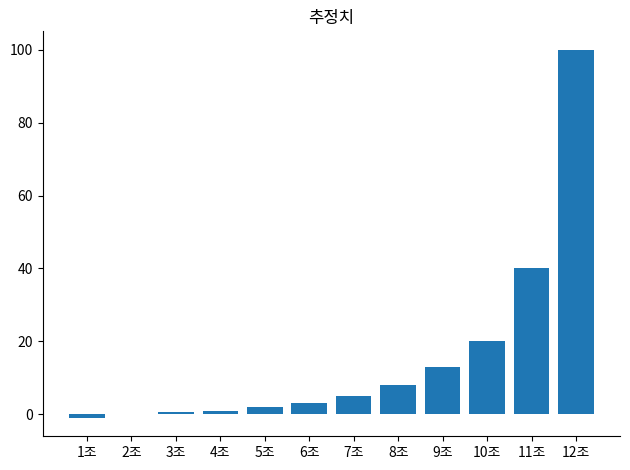

At which category does the chart reach its peak across all series?

12조